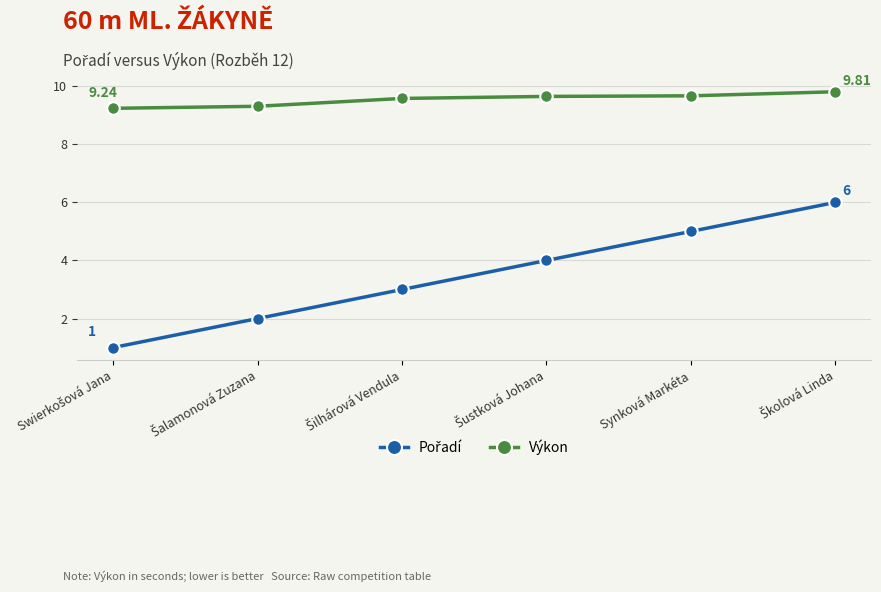

True or false: Výkon has more than 2 points higher than both neighbors.

False